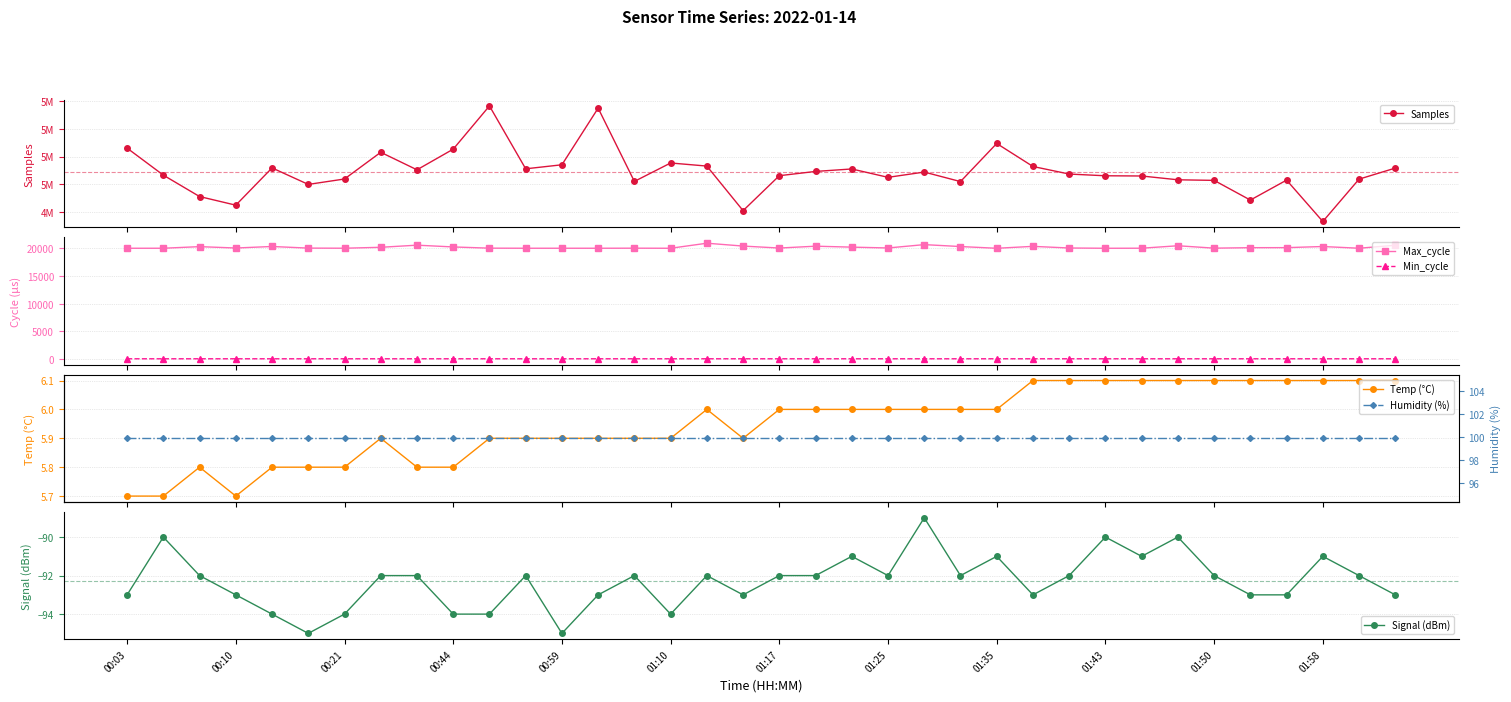

Is this an area chart (filled region under the line)?

No